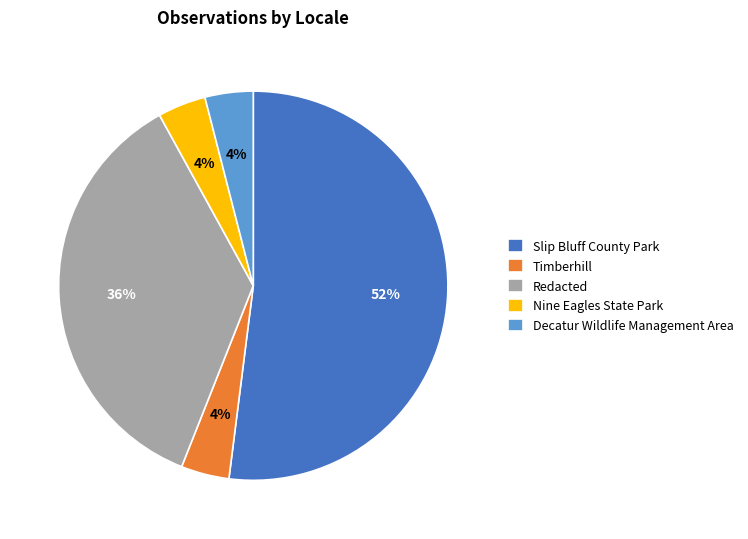

Which category accounts for the majority?

Slip Bluff County Park